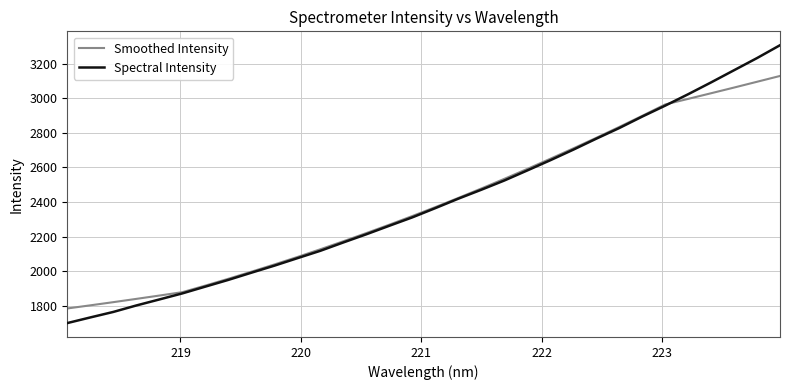

Which series has the widest spread of values?

Spectral Intensity